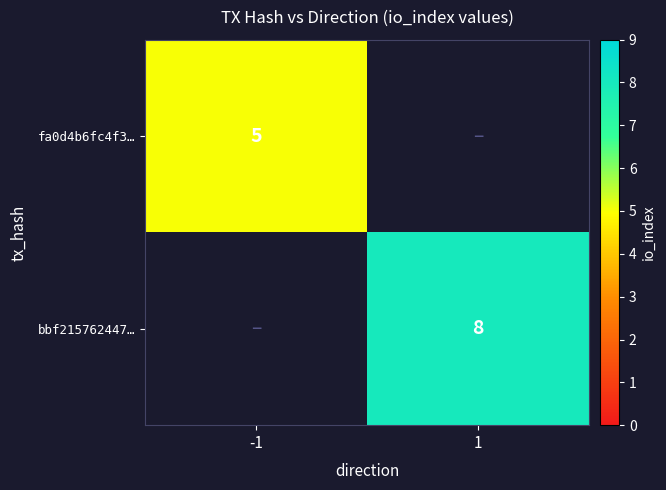

Is it true that fa0d4b6fc4f3… equals 9 at -1?

False